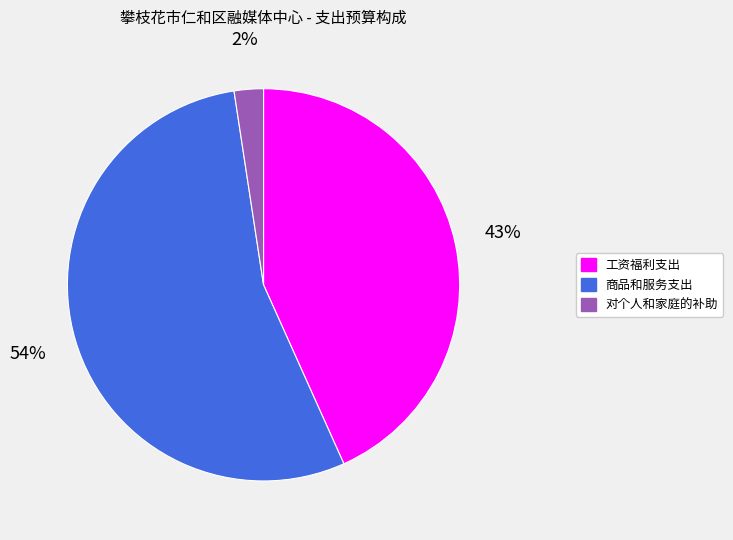

Count the number of slices in the pie.

3